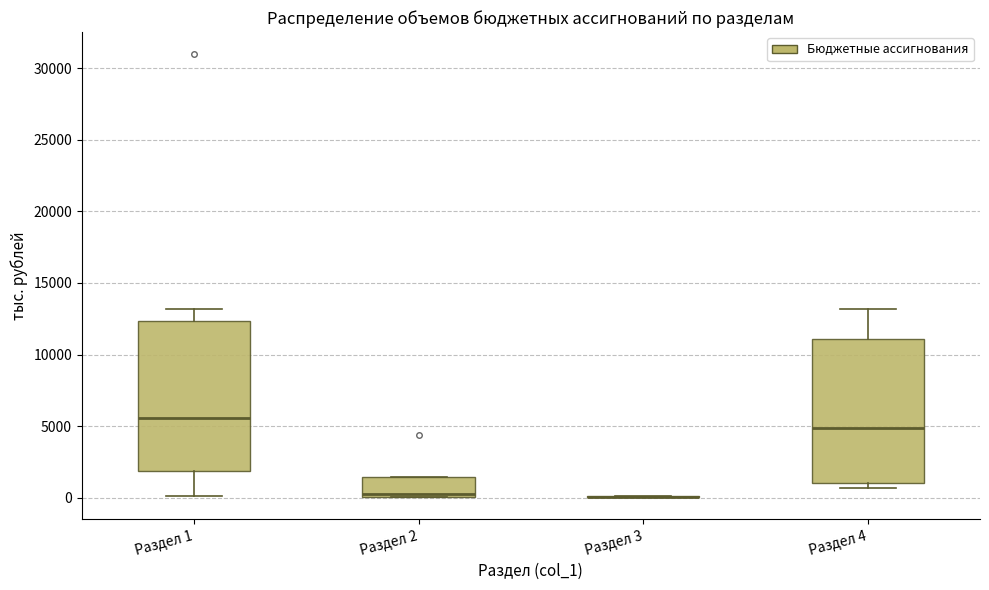

Reading left to right, read every box against the y-axis: the position of its median line, the range the box covers, and the ends of its whiskers. The values are not printed on the chart, so give them approximately, as read against the axis.

Раздел 1: median 5500, box 2000 to 12500, whiskers 0 to 13000
Раздел 2: median 500, box 0 to 1500, whiskers 0 to 1500
Раздел 3: box collapsed to a line at 0, whiskers 0 to 0
Раздел 4: median 5000, box 1000 to 11000, whiskers 500 to 13000